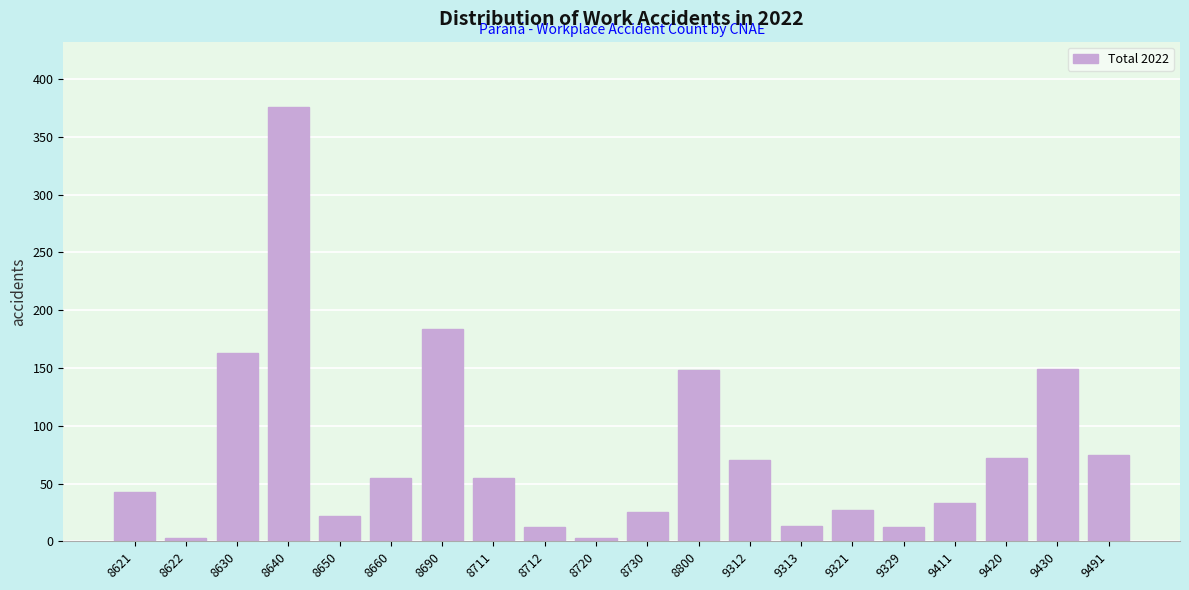

Read the value at 8630.

163